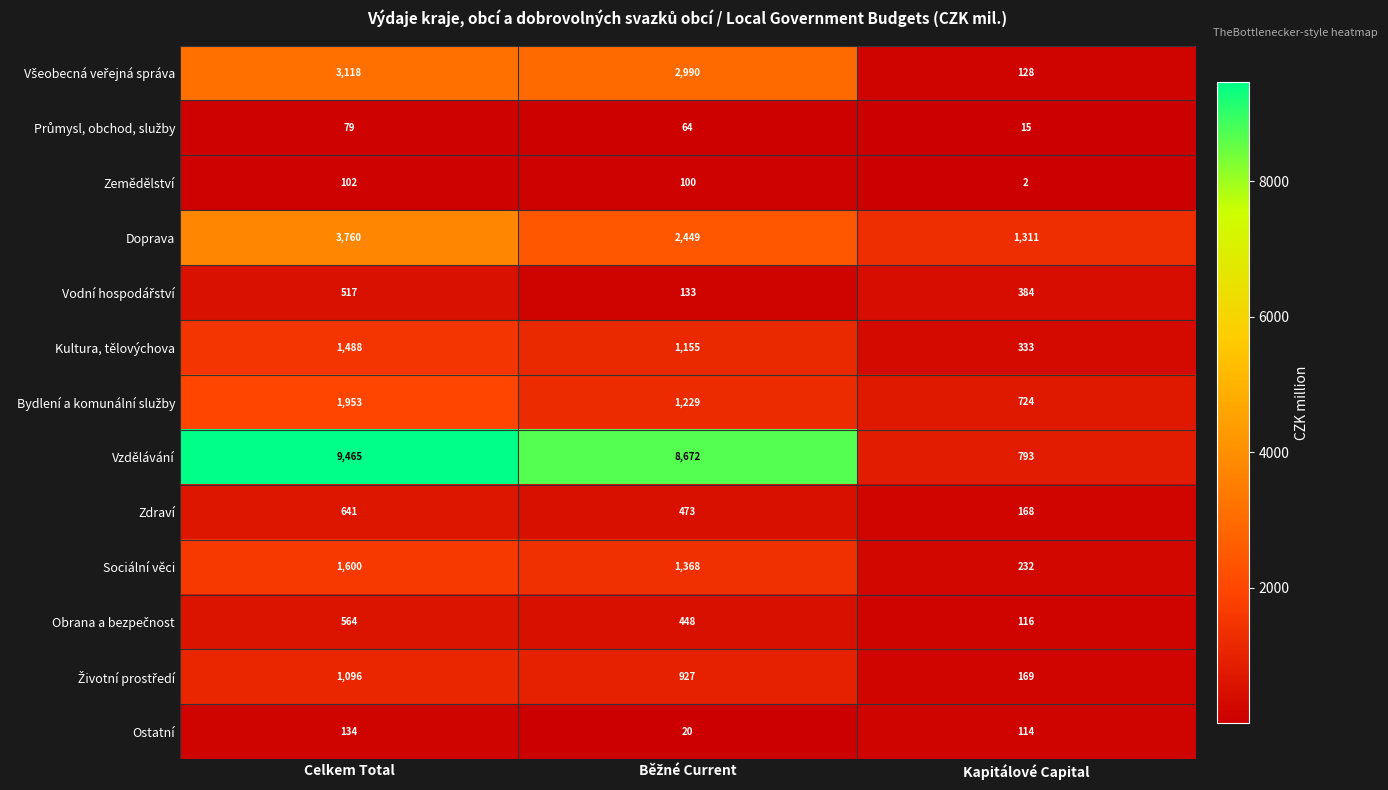

Between Celkem Total and Kapitálové Capital, which series saw the biggest shift?

Vzdělávání